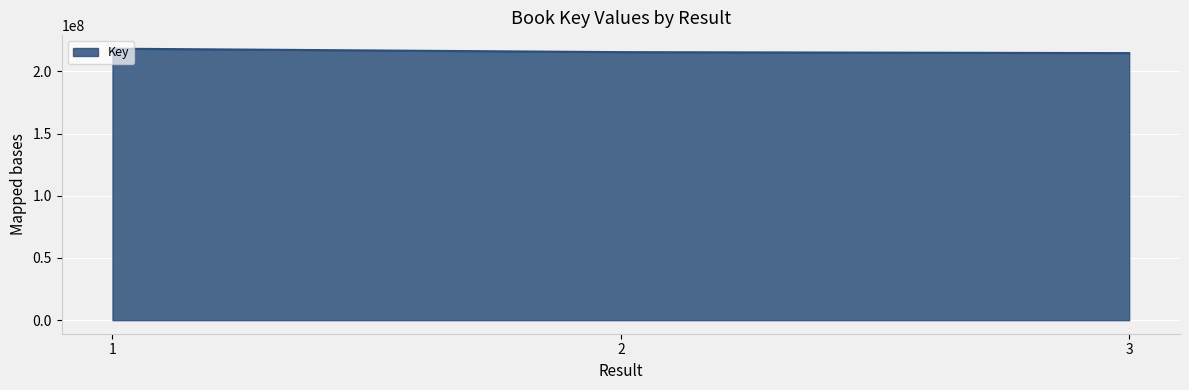

What is the smallest value displayed?

214620200